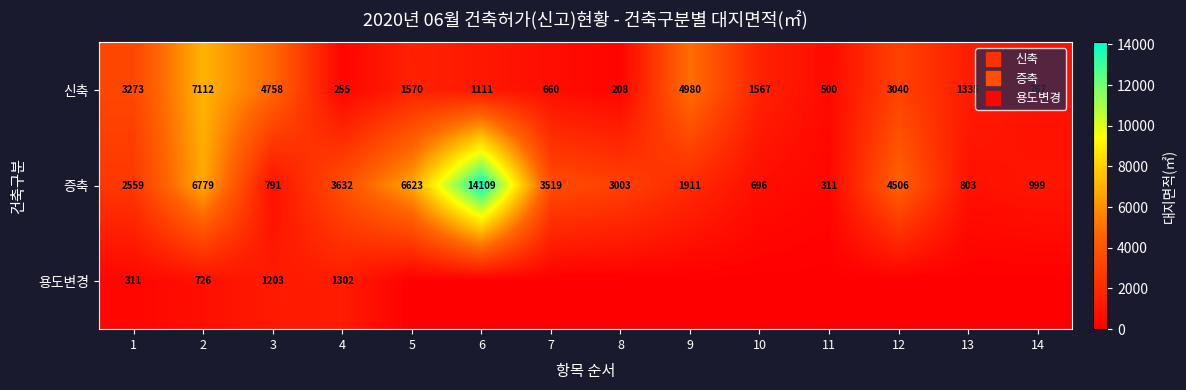

Which series changed the most between 9 and 12?

증축